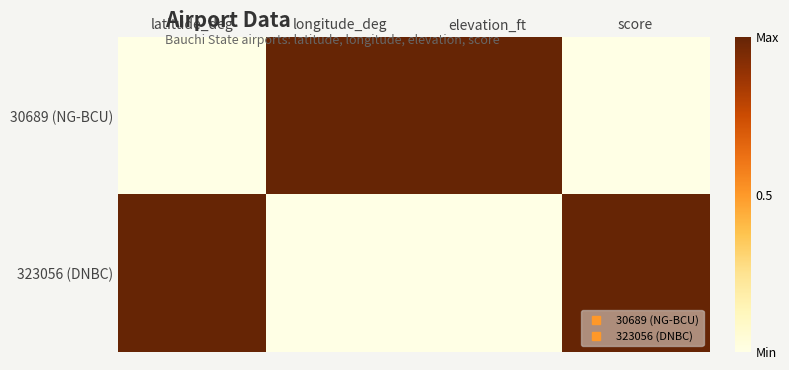

Which label corresponds to the largest value in the chart?

longitude_deg